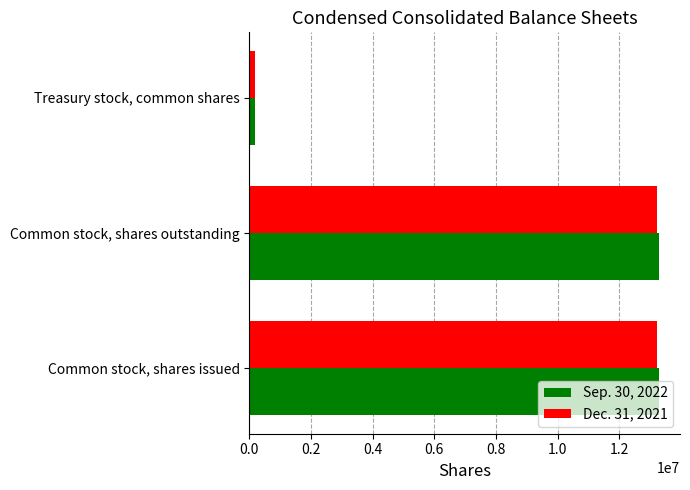

List the series in order of their peak value, lowest first.

Dec. 31, 2021, Sep. 30, 2022